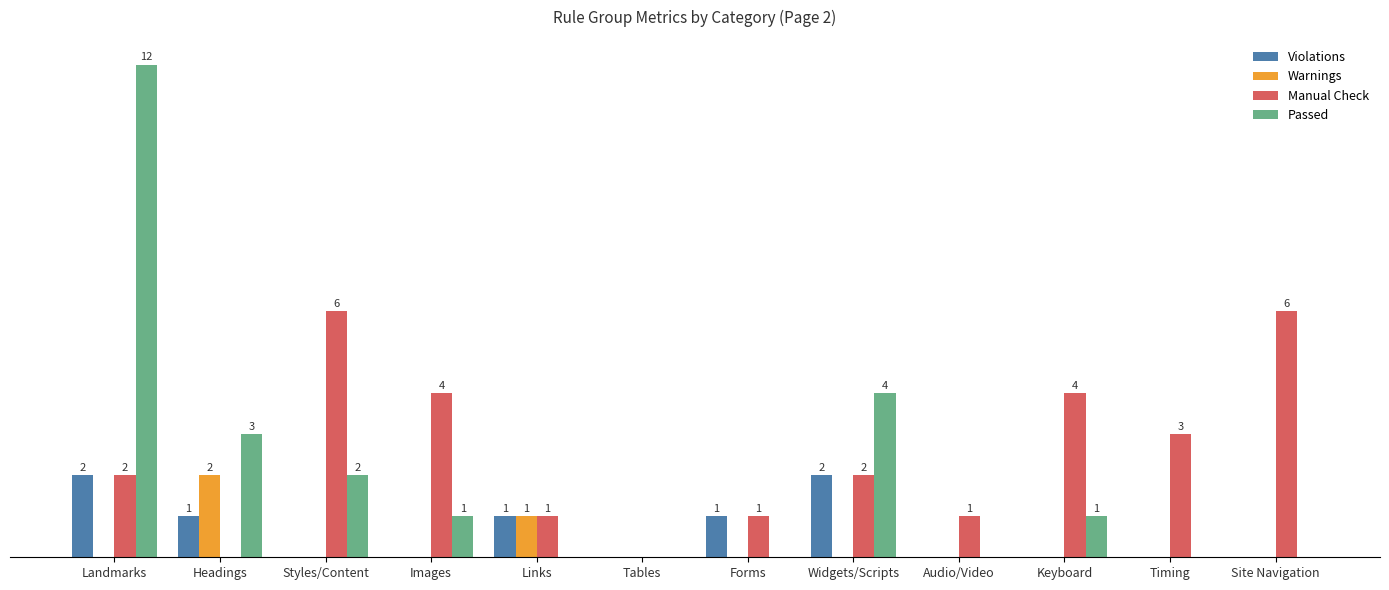

Reading left to right, transcribe all the data shown in this chart.

Violations: 2	1	0	0	1	0	1	2	0	0	0	0
Warnings: 0	2	0	0	1	0	0	0	0	0	0	0
Manual Check: 2	0	6	4	1	0	1	2	1	4	3	6
Passed: 12	3	2	1	0	0	0	4	0	1	0	0